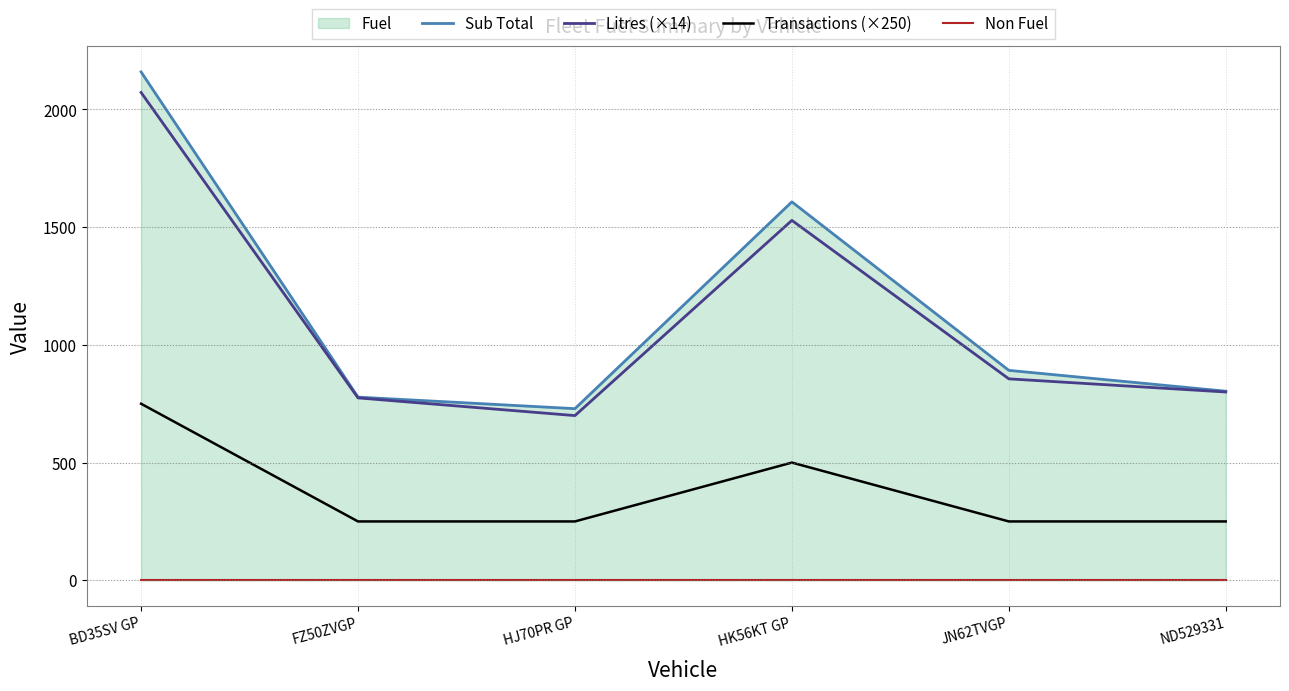

The value of Transactions (×250) at FZ50ZVGP is 85.7. True or false?

False